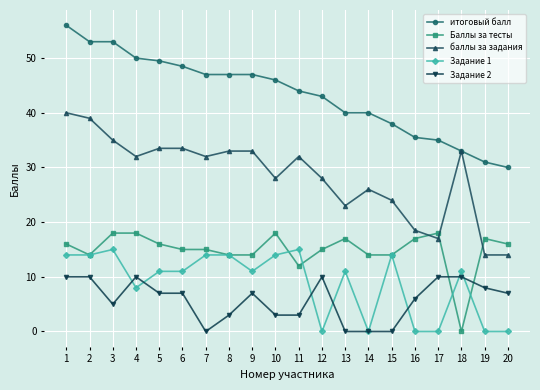

List the series in order of their peak value, lowest first.

Задание 2, Задание 1, Баллы за тесты, баллы за задания, итоговый балл